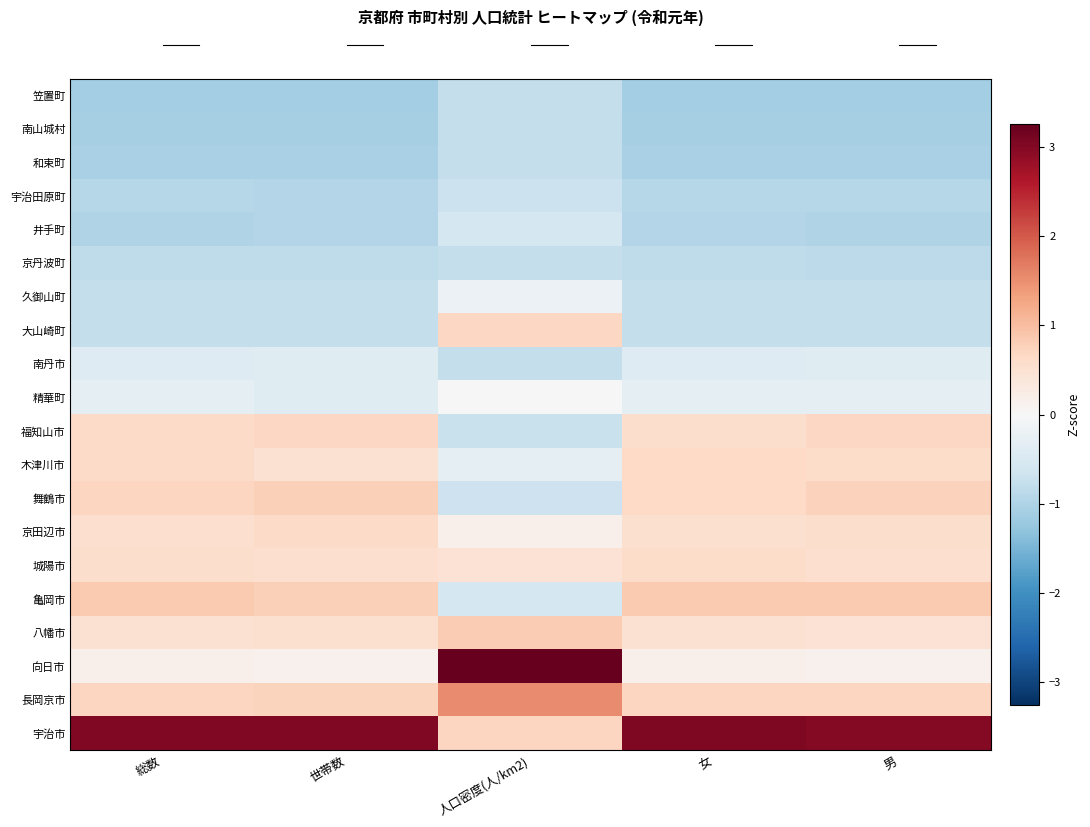

At how many categories does at least one series exceed 2?

5